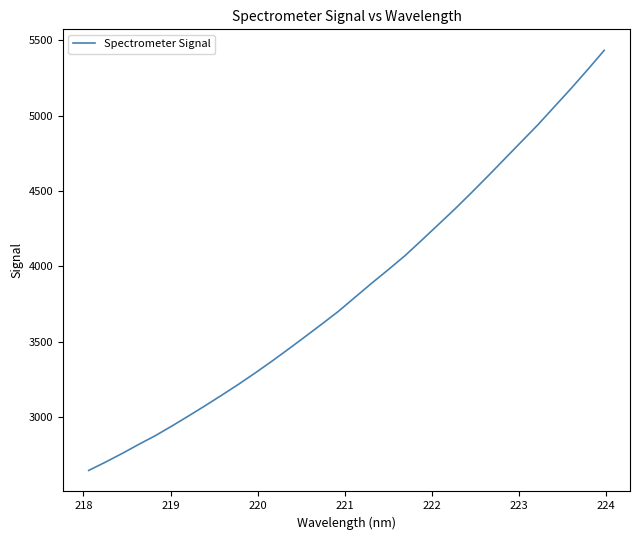

What is the smallest value displayed?

2647.2